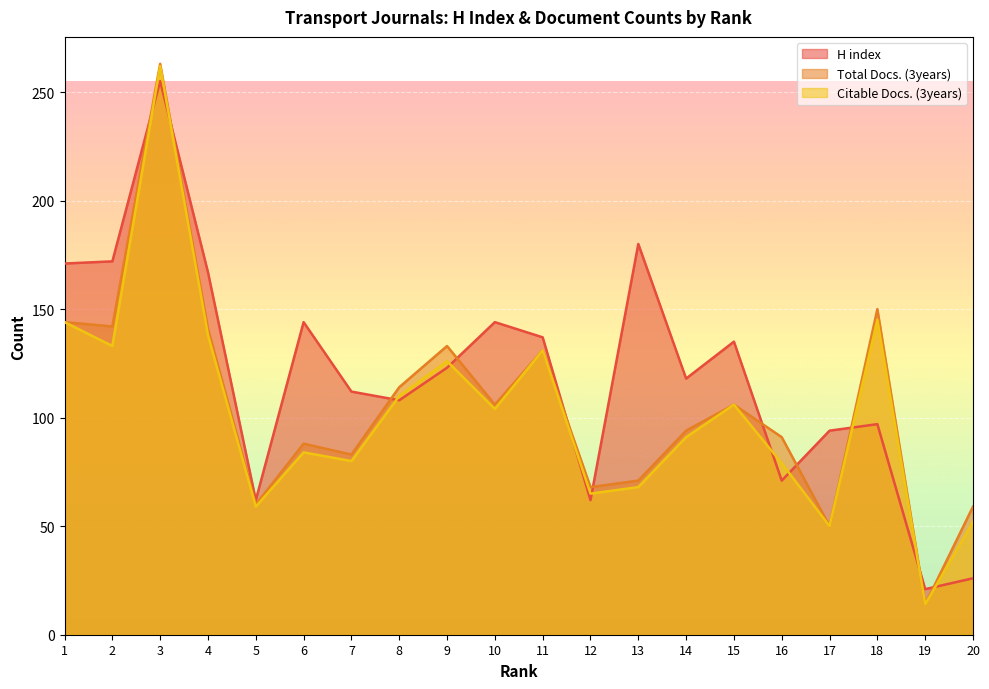

What is the average value of the Total Docs. (3years) series?

105